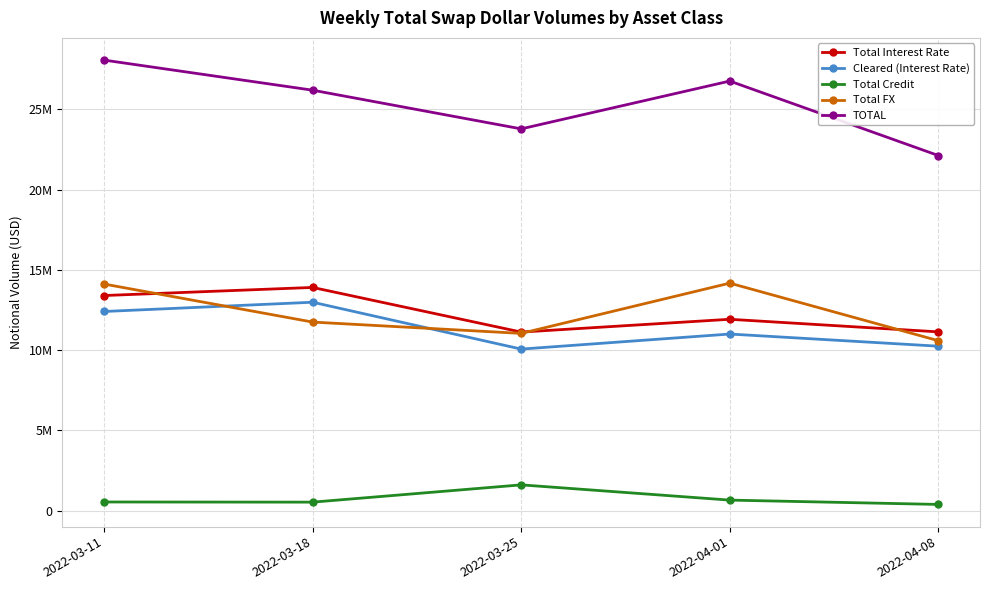

Reading left to right, transcribe all the data shown in this chart.

Total Interest Rate: 2022-03-11=13402639	2022-03-18=13906338	2022-03-25=11126566	2022-04-01=11923179	2022-04-08=11139321
Cleared (Interest Rate): 2022-03-11=12408457	2022-03-18=12985364	2022-03-25=10066731	2022-04-01=11004308	2022-04-08=10247360
Total Credit: 2022-03-11=544854	2022-03-18=534606	2022-03-25=1610619	2022-04-01=661492	2022-04-08=392420
Total FX: 2022-03-11=14117027	2022-03-18=11749311	2022-03-25=11044389	2022-04-01=14174425	2022-04-08=10591005
TOTAL: 2022-03-11=28064521	2022-03-18=26190255	2022-03-25=23781574	2022-04-01=26759096	2022-04-08=22122747